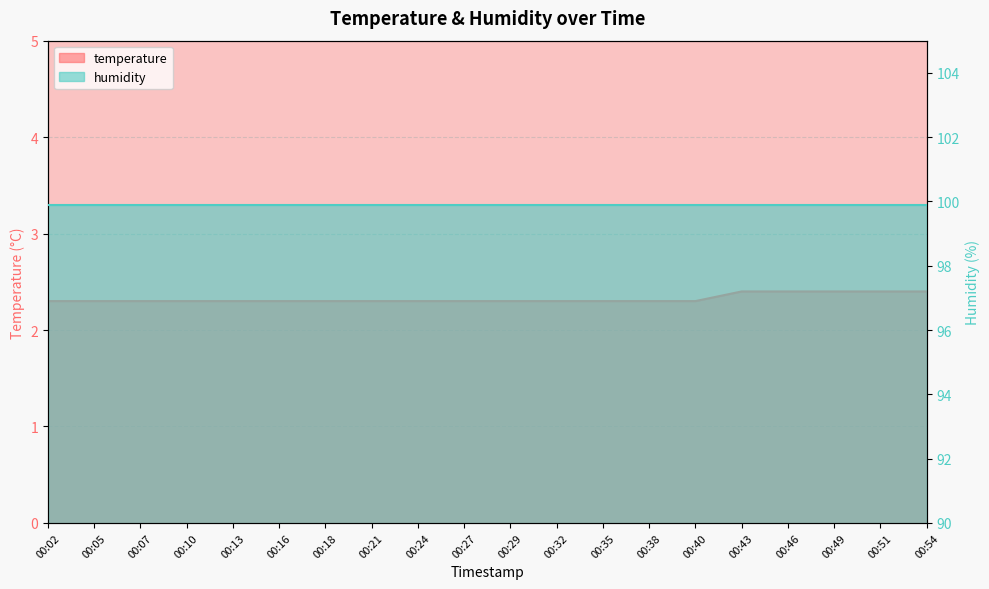

Where is the data nearest to the value 2?

00:02